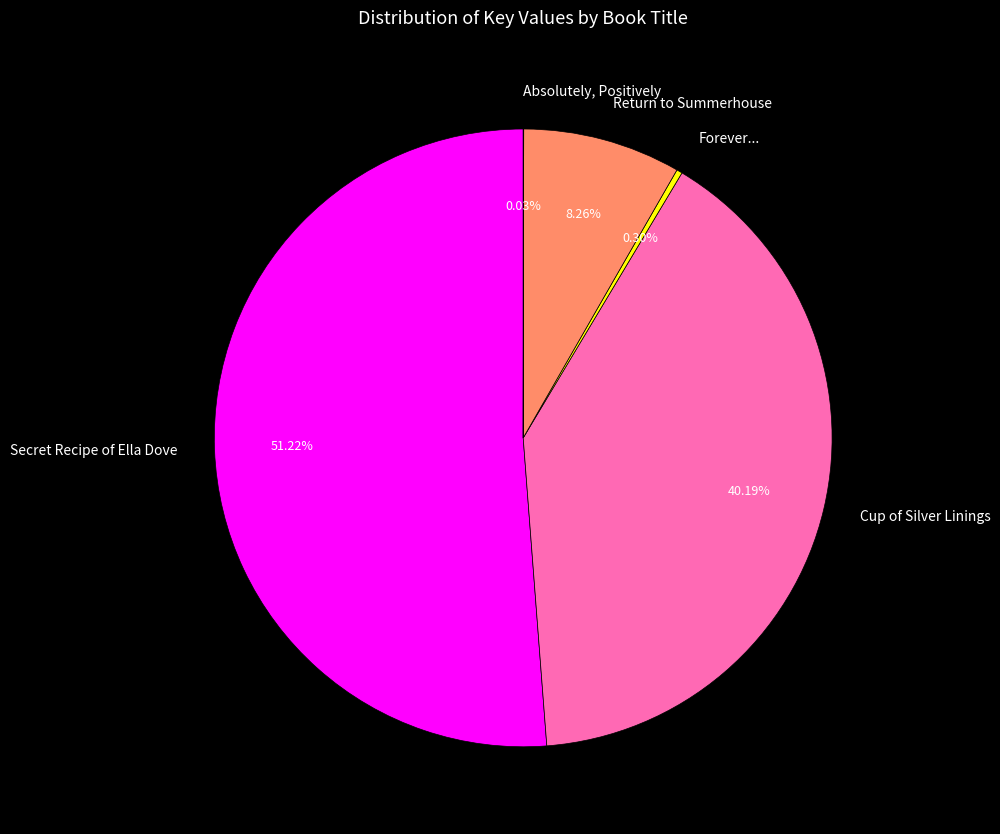

Which category has the biggest portion of the pie?

Secret Recipe of Ella Dove